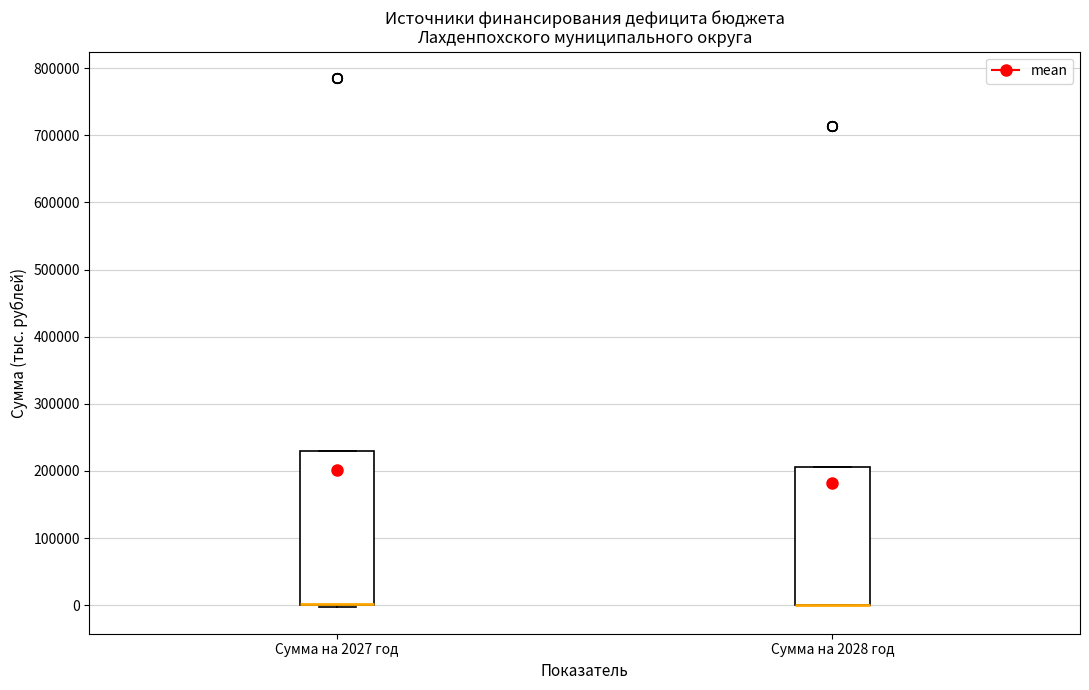

Reading left to right, transcribe this box plot: for each box, give where its median line is, the range the box spans, and where its two whiskers end, as read against the y-axis. The values are not printed on the chart, so give them approximately, as read against the axis.

Сумма на 2027 год: median 0 (drawn on the box's lower edge), box 0 to 230000, whiskers 0 (just below the box's lower edge) to 230000
Сумма на 2028 год: median 0 (drawn on the box's lower edge), box 0 to 210000, whiskers 0 to 210000